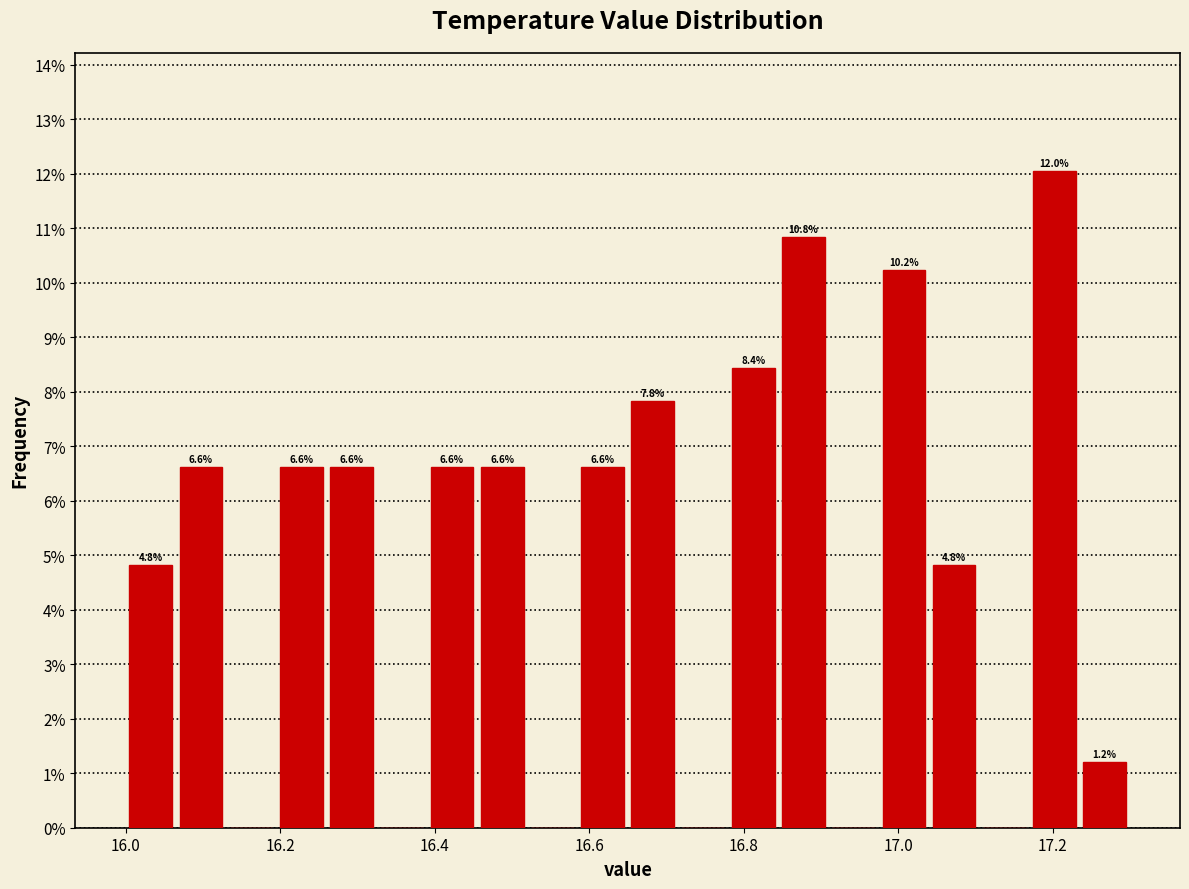

Read against the x-axis, roughly where is the centre of the tallest bar?

17.20